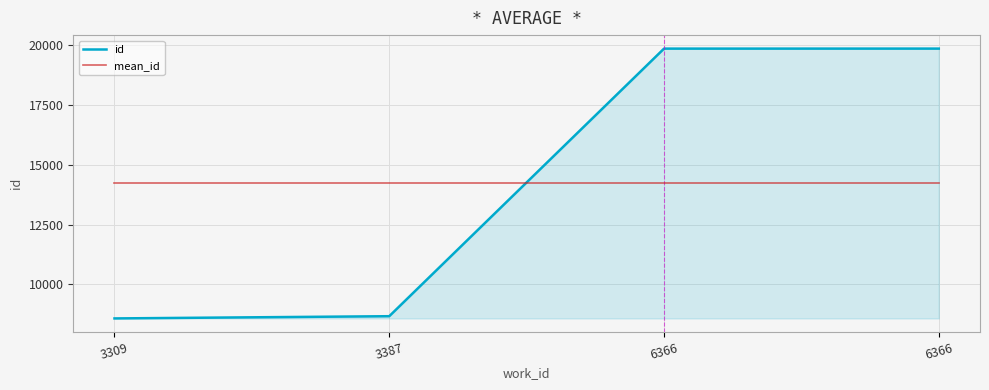

What are all the series names shown in the legend?

id, mean_id